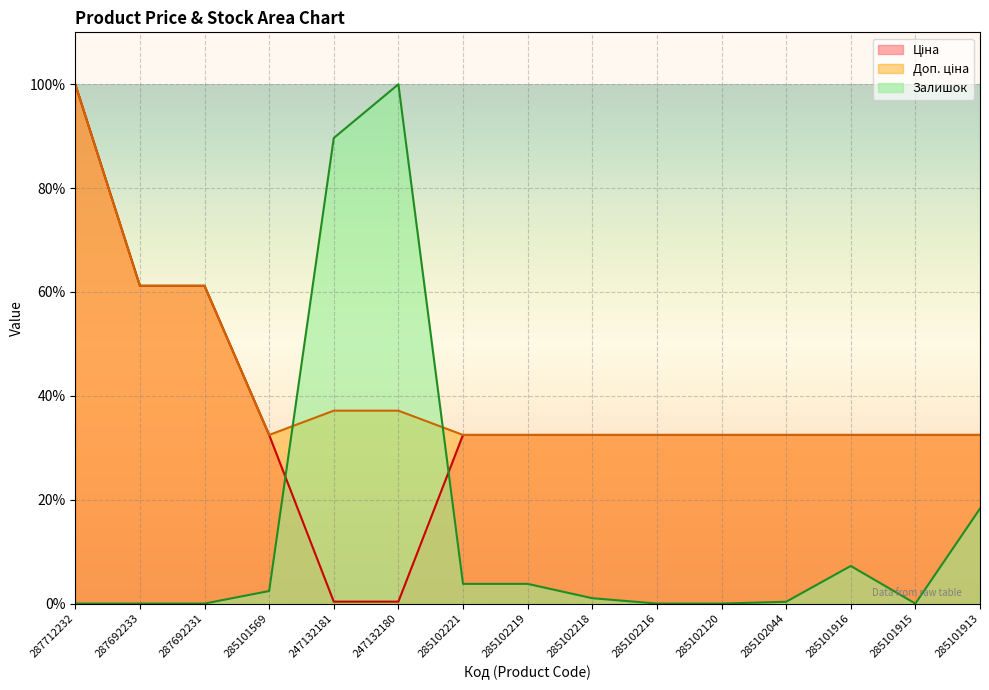

What is the spread (max minus min) of values at 247132181?

89.3